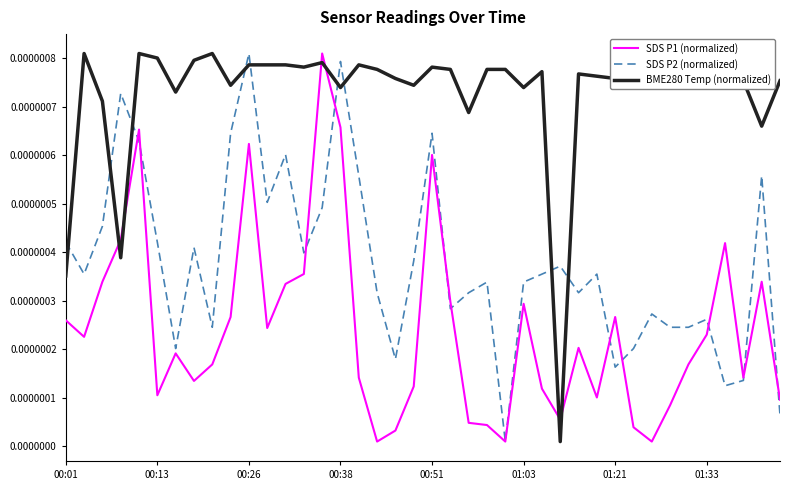

Rank the series by their average value, from lowest to highest.

SDS P1 (normalized), SDS P2 (normalized), BME280 Temp (normalized)